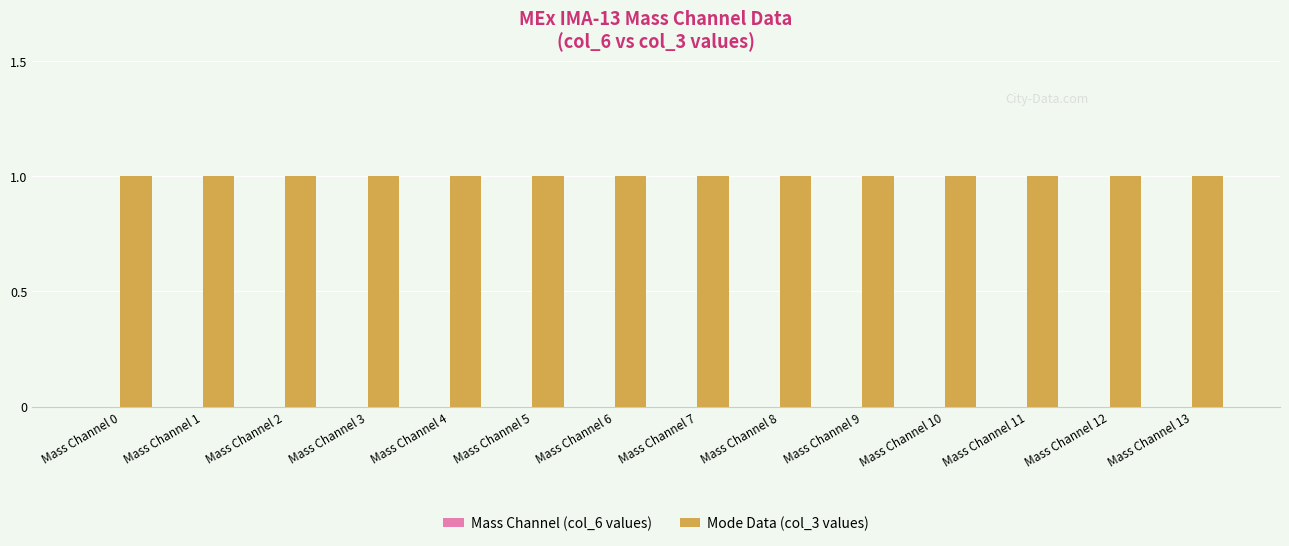

At how many categories does at least one series exceed 0?

14